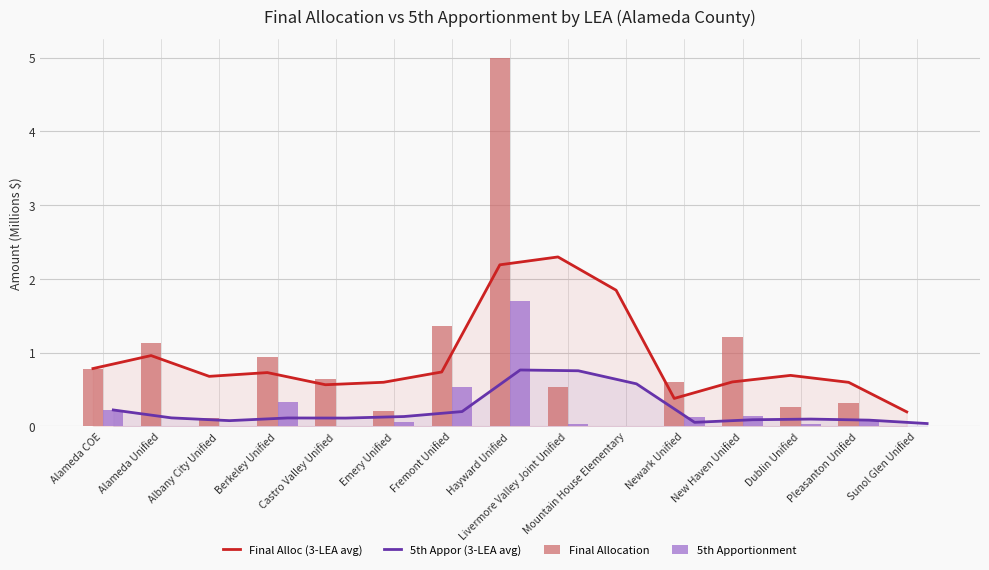

Read the Final Allocation value at Fremont Unified.

1.4